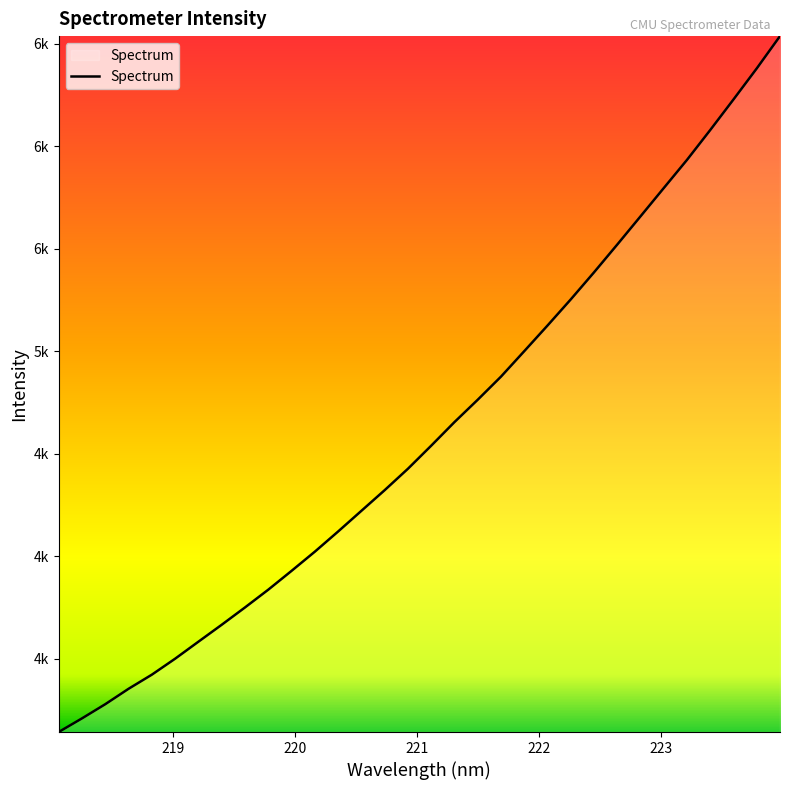

Does the chart display data point markers on the line(s)?

No